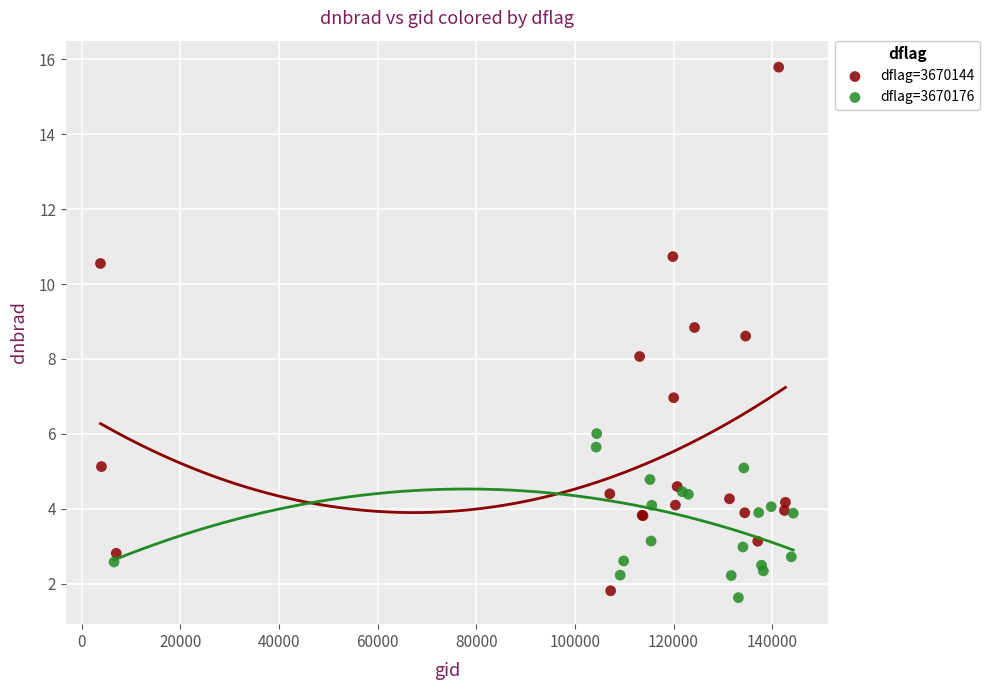

Which series contains the highest Y value?

dflag=3670144